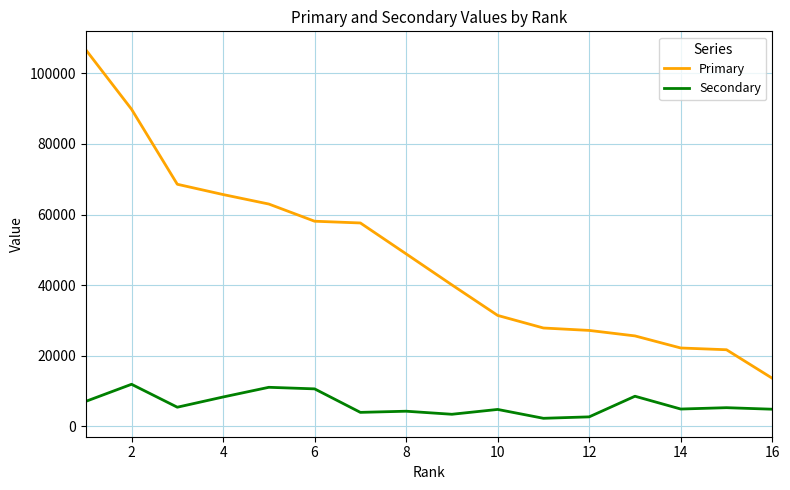

What is the difference between the maximum and minimum values in the Secondary series?

9643